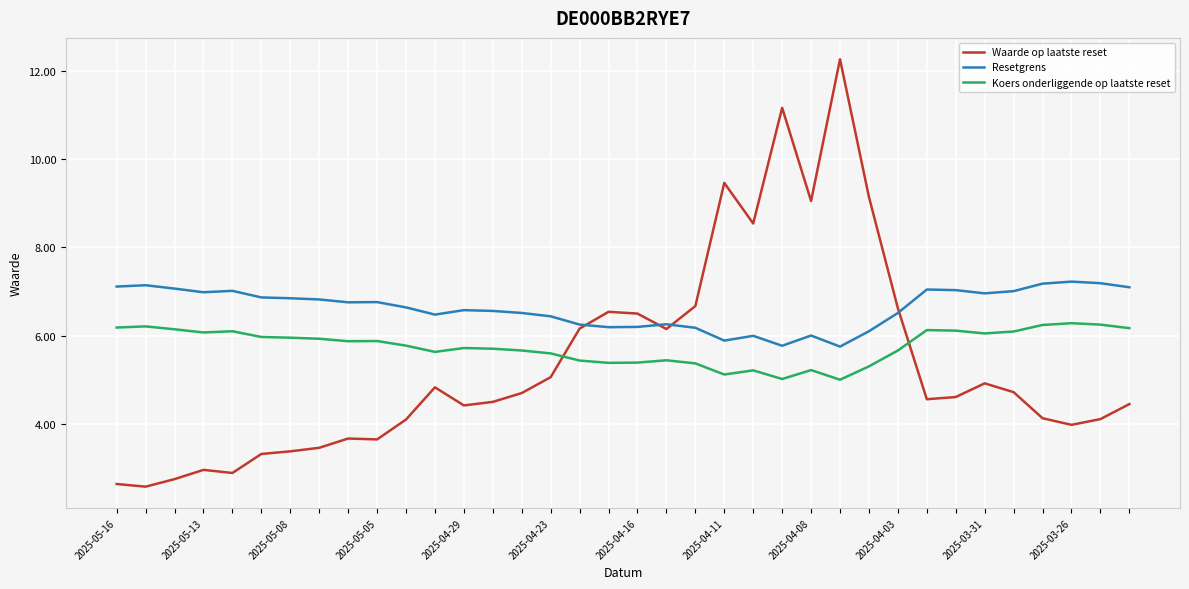

Which series has the largest range (max minus min)?

Waarde op laatste reset